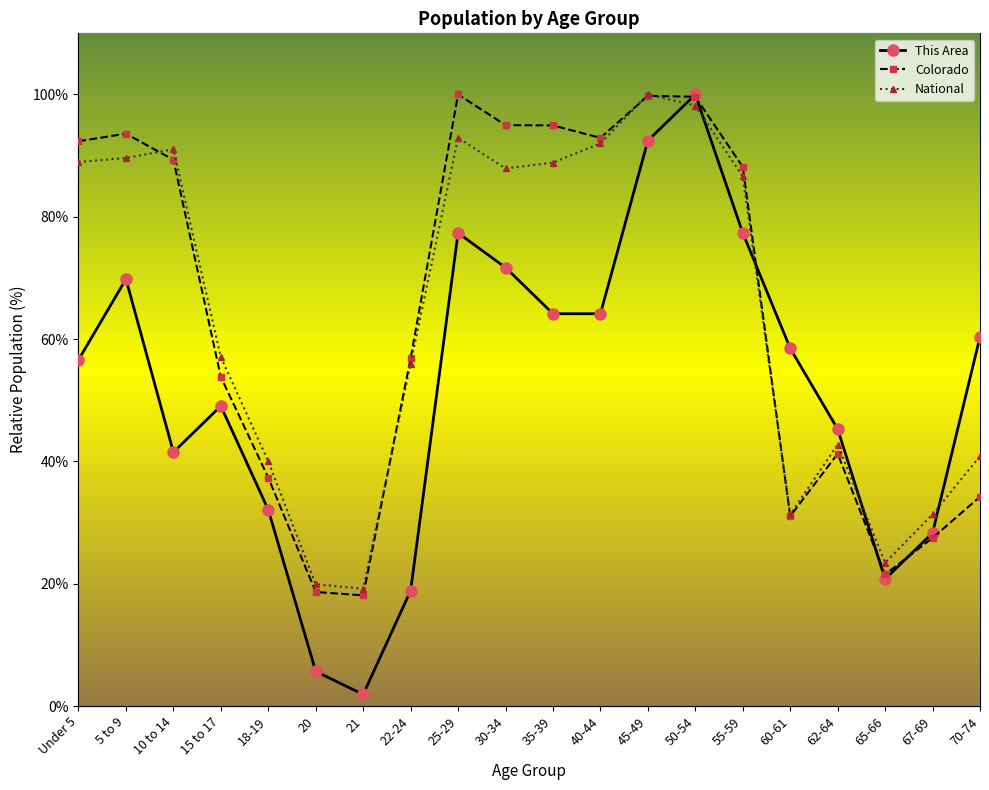

Is it true that National equals 65.7 at 18-19?

False